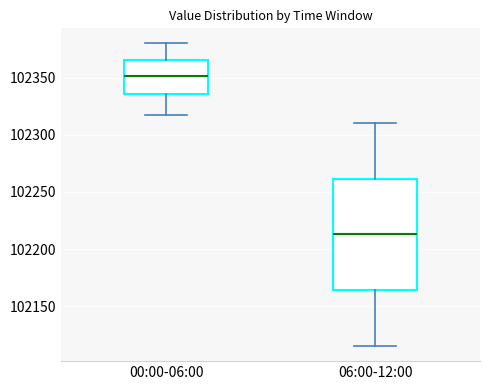

Comparing the boxes themselves (not the whiskers), which one is the tallest?

06:00-12:00